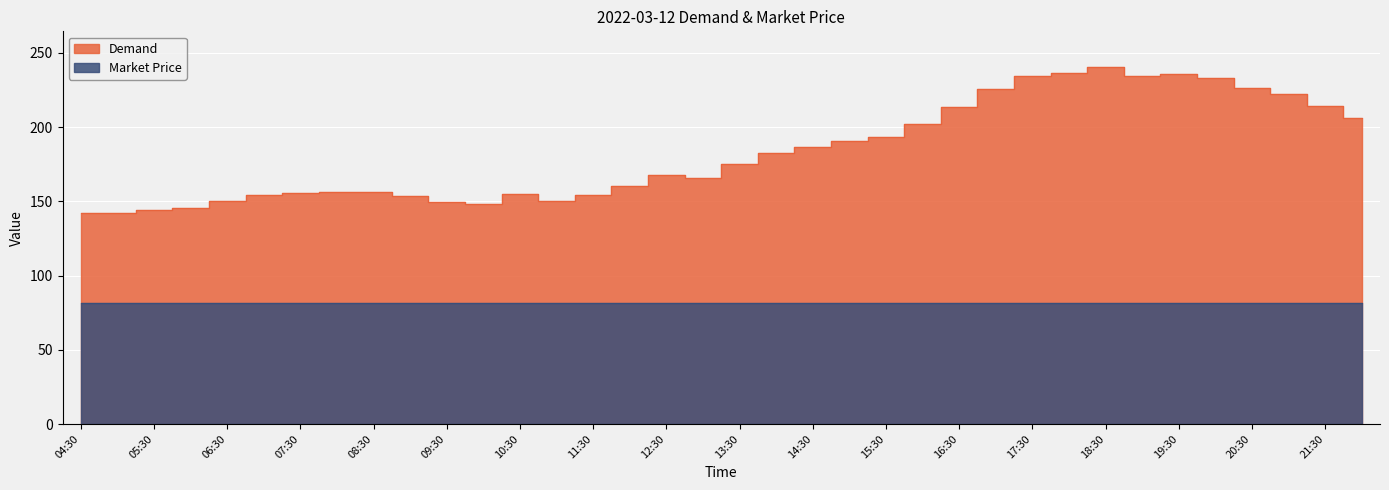

Rank the series at 19:00 from lowest to highest value.

Market Price, Demand